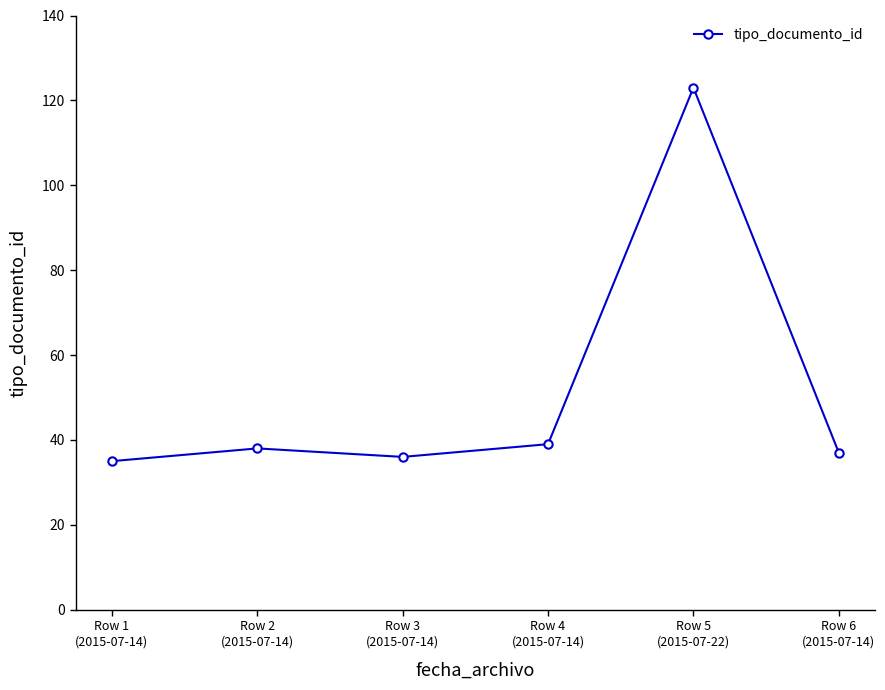

What is the value of the 1st point from the left?

35